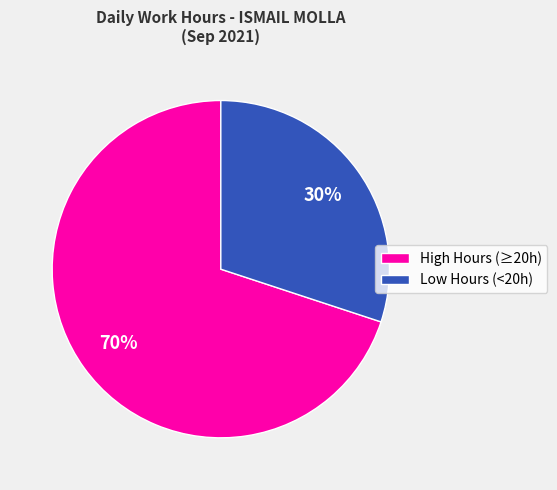

True or false: High Hours (≥20h) accounts for 70% of the total.

True